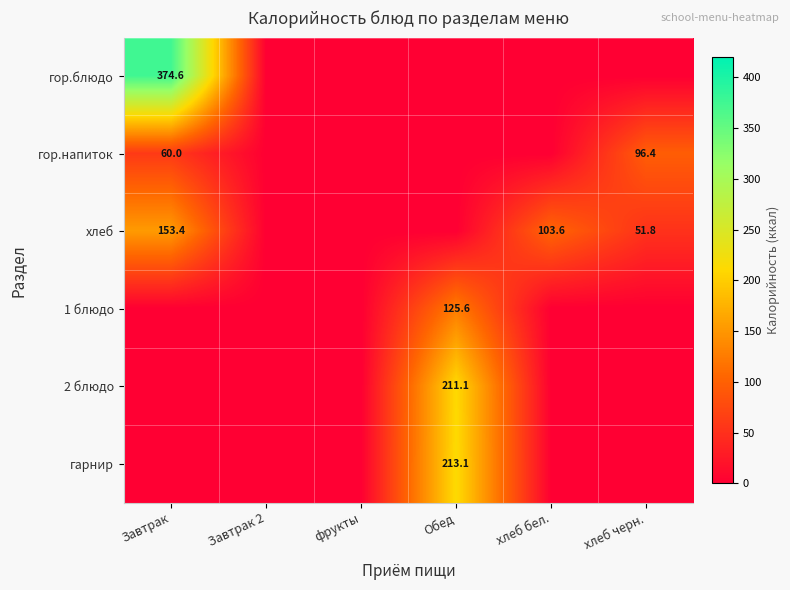

Is it true that хлеб equals 78.9 at хлеб черн.?

False